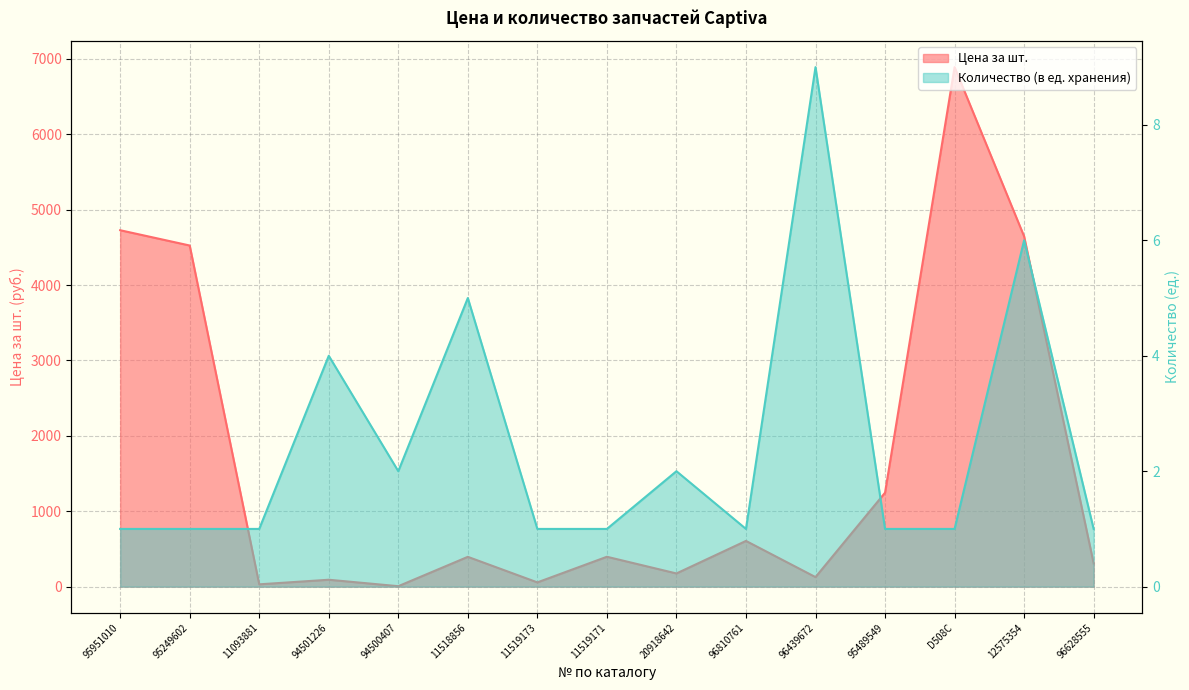

True or false: Количество (в ед. хранения) and Цена за шт. intersect in this chart.

False